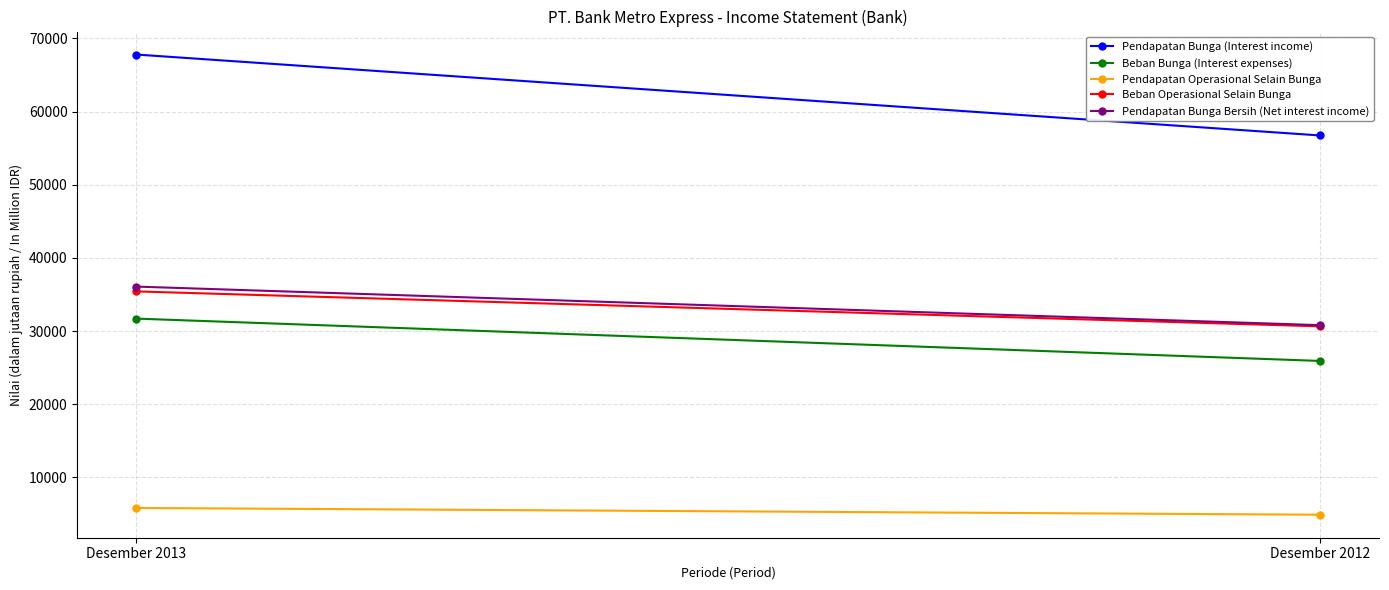

What is the value of the Pendapatan Operasional Selain Bunga point at the 1st from the left?

5834